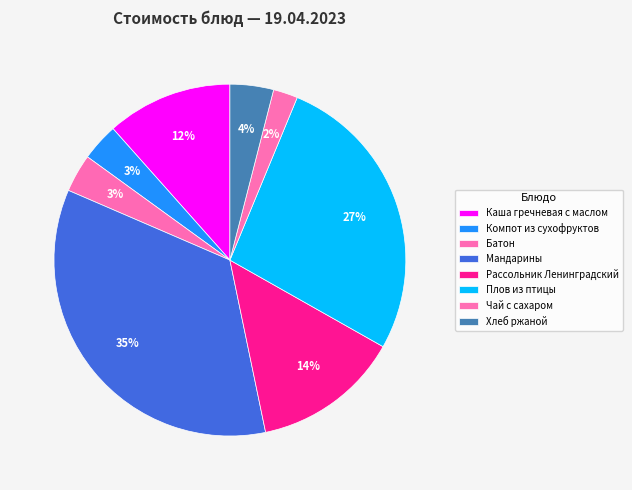

How many slices are in this pie chart?

8